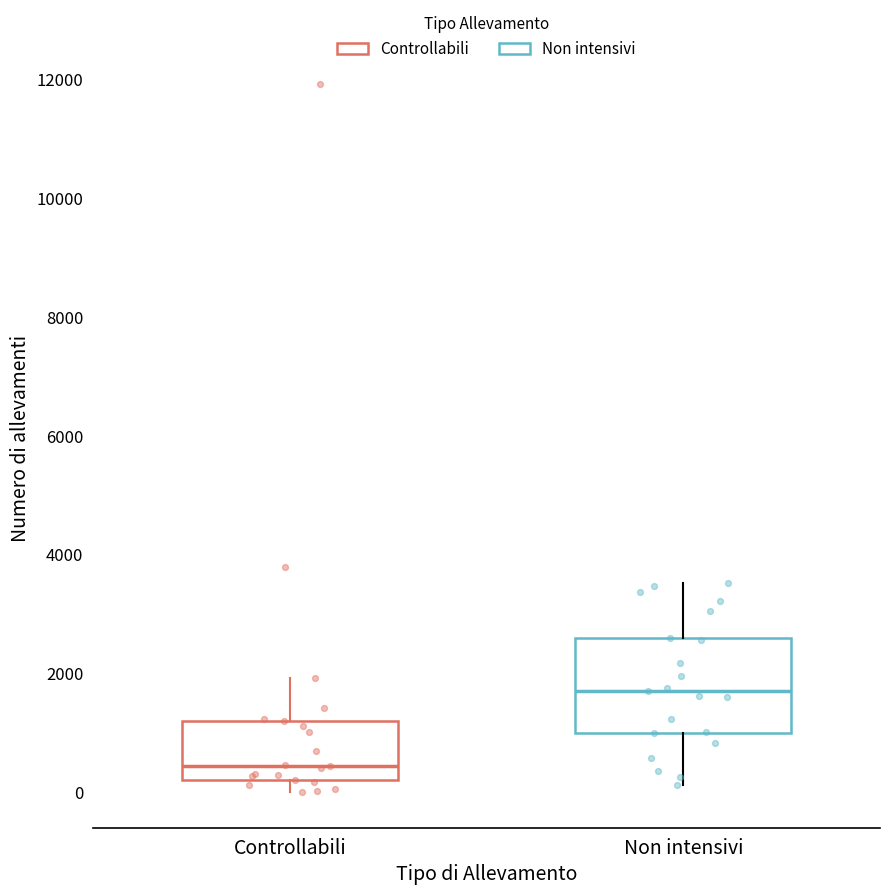

Where is the upper edge of the box for Non intensivi on the y-axis? The values are not printed on the chart, so give them approximately, as read against the axis.

2600